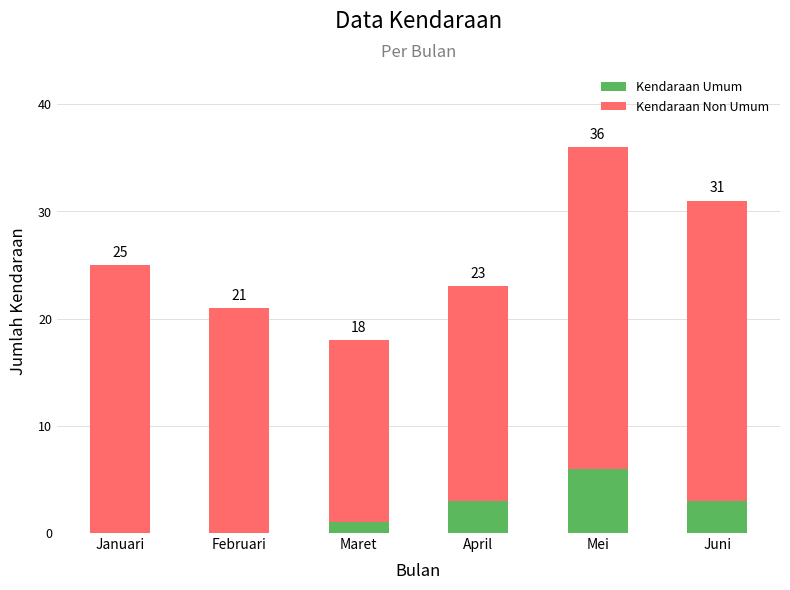

Does the chart contain stacked bars?

Yes